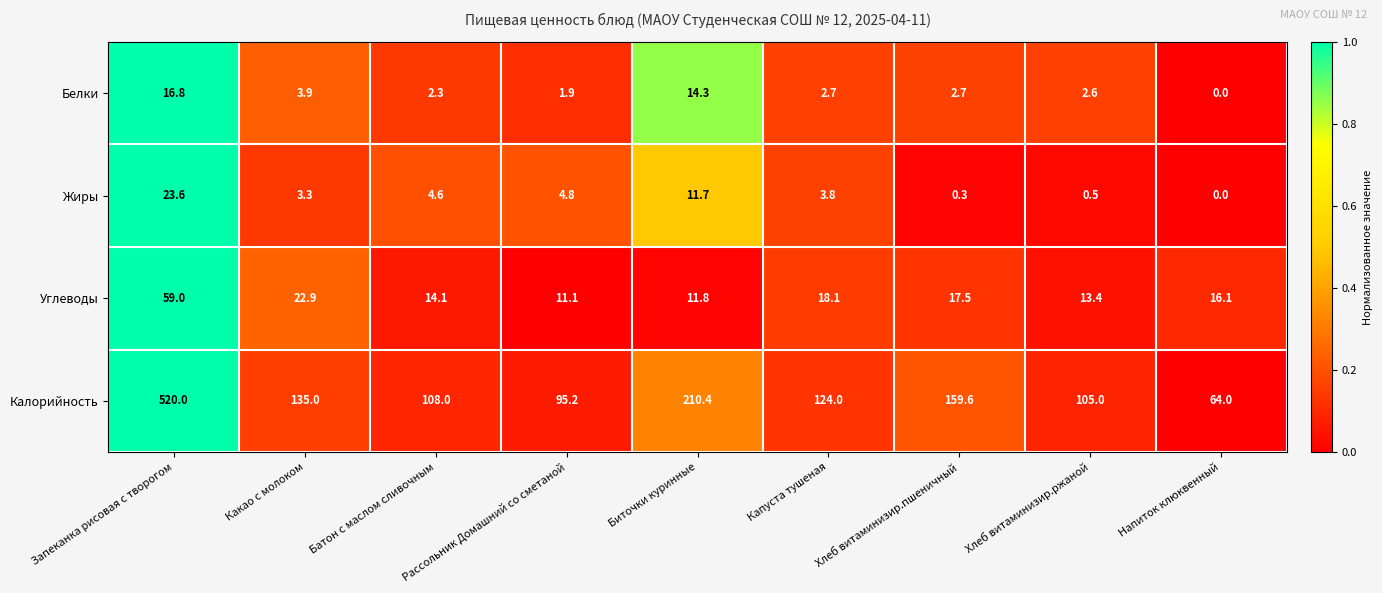

At how many categories does at least one series exceed 0?

9